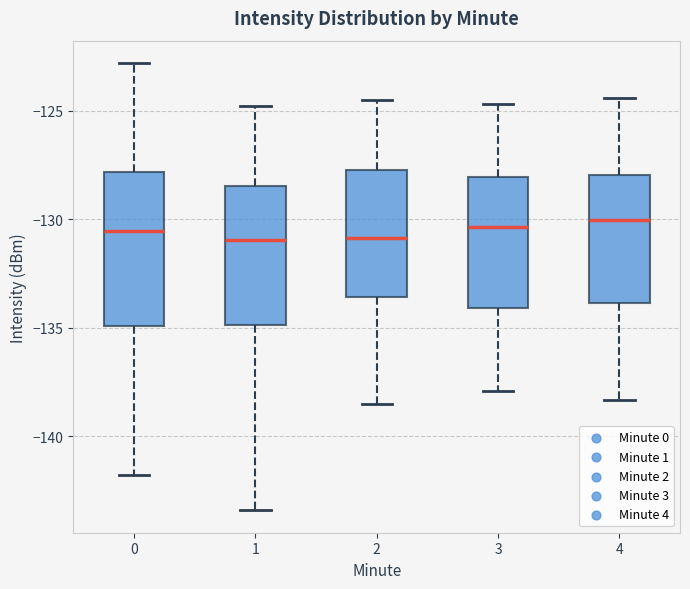

Reading left to right, read every box against the y-axis: the position of its median line, the range the box covers, and the ends of its whiskers. The values are not printed on the chart, so give them approximately, as read against the axis.

0: median -130.5, box -135.0 to -128.0, whiskers -142.0 to -123.0
1: median -131.0, box -135.0 to -128.5, whiskers -143.5 to -125.0
2: median -131.0, box -133.5 to -127.5, whiskers -138.5 to -124.5
3: median -130.5, box -134.0 to -128.0, whiskers -138.0 to -124.5
4: median -130.0, box -134.0 to -128.0, whiskers -138.5 to -124.5